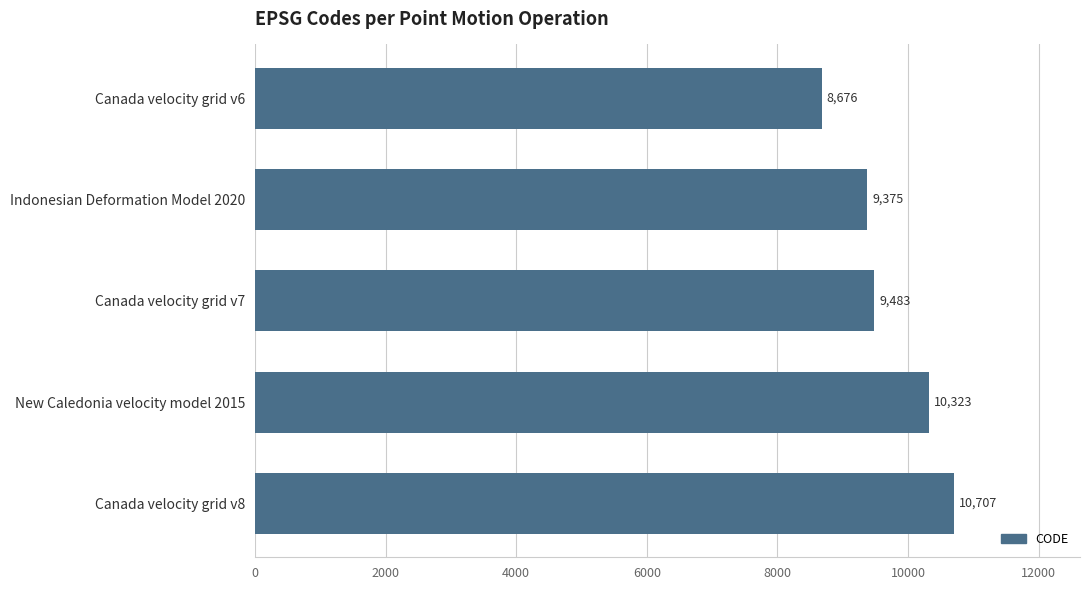

Is it true that the value at Canada velocity grid v8 is 10707?

True